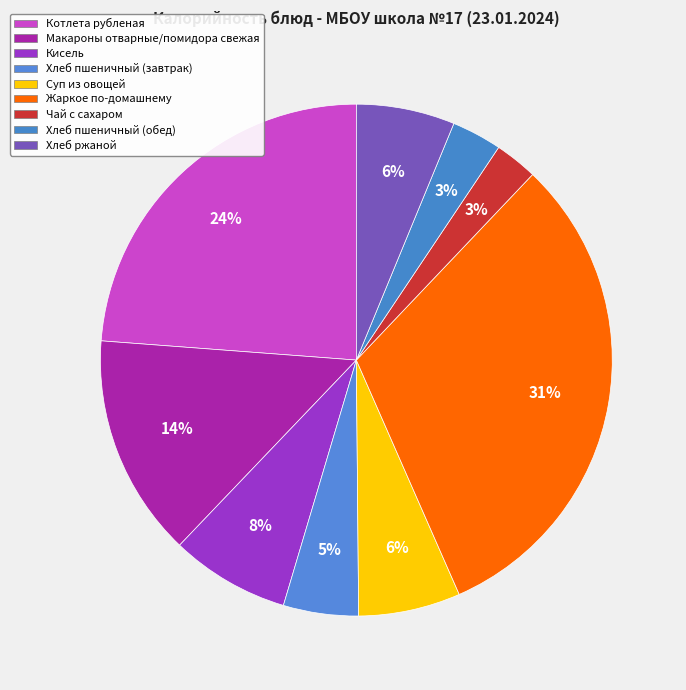

How many slices are in this pie chart?

9